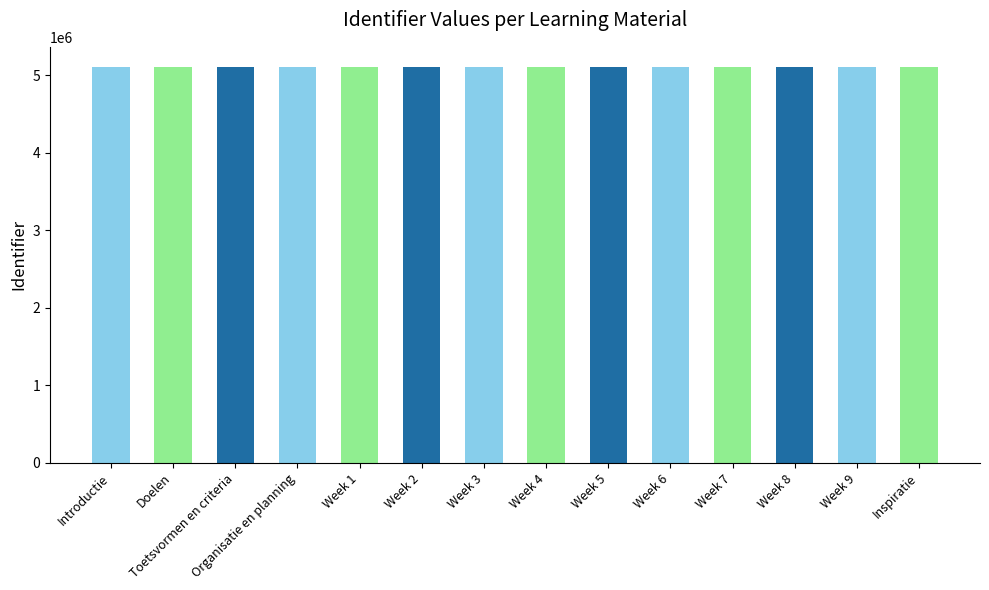

What is the maximum value shown in the chart?

5109268